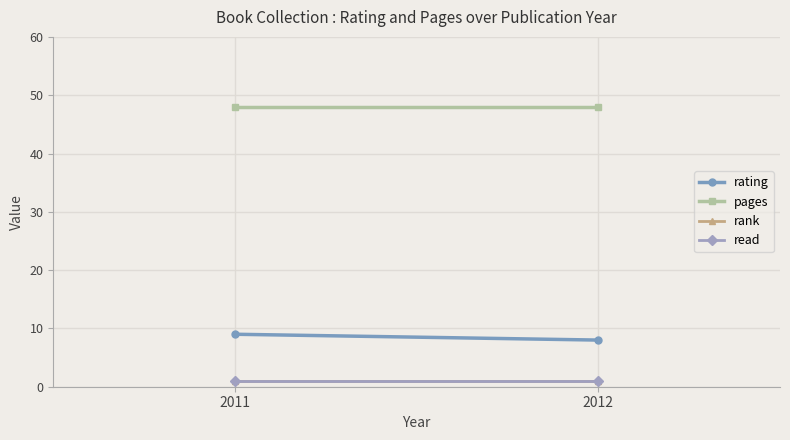

Between 2011 and 2012, which series saw the biggest shift?

rating